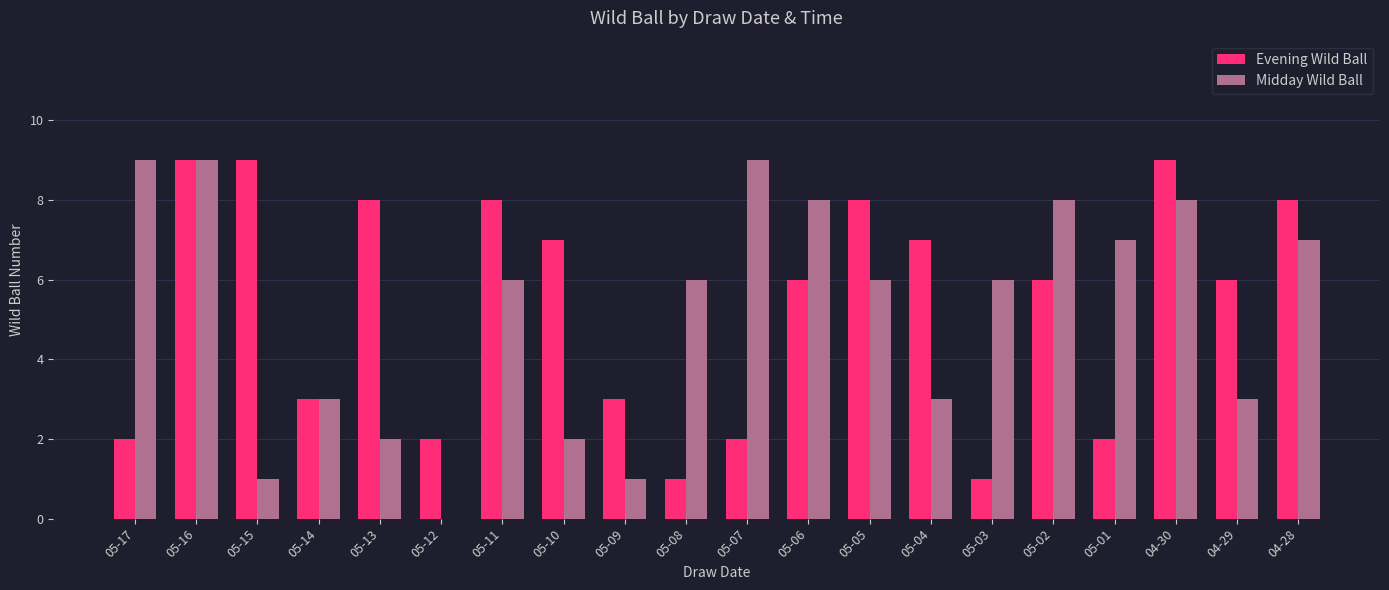

What is the approximate value of Evening Wild Ball at 04-30?

9